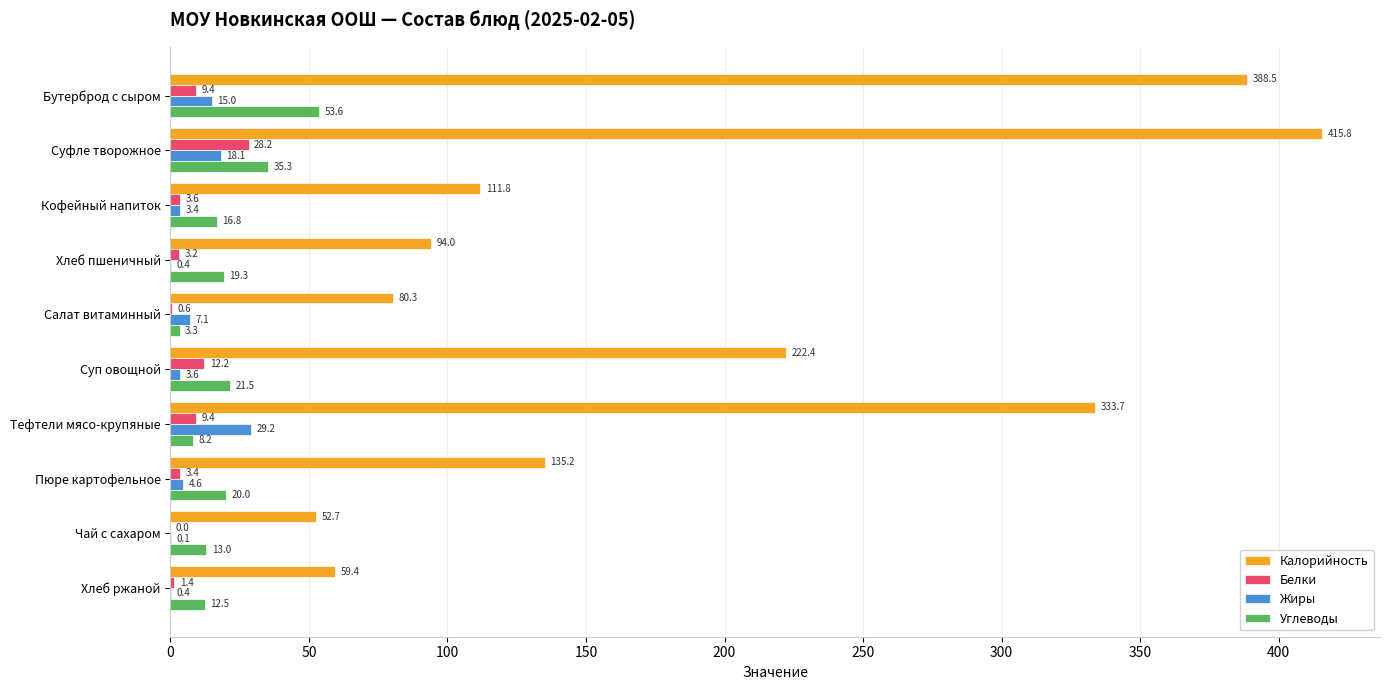

What is the maximum value shown in the chart?

415.8